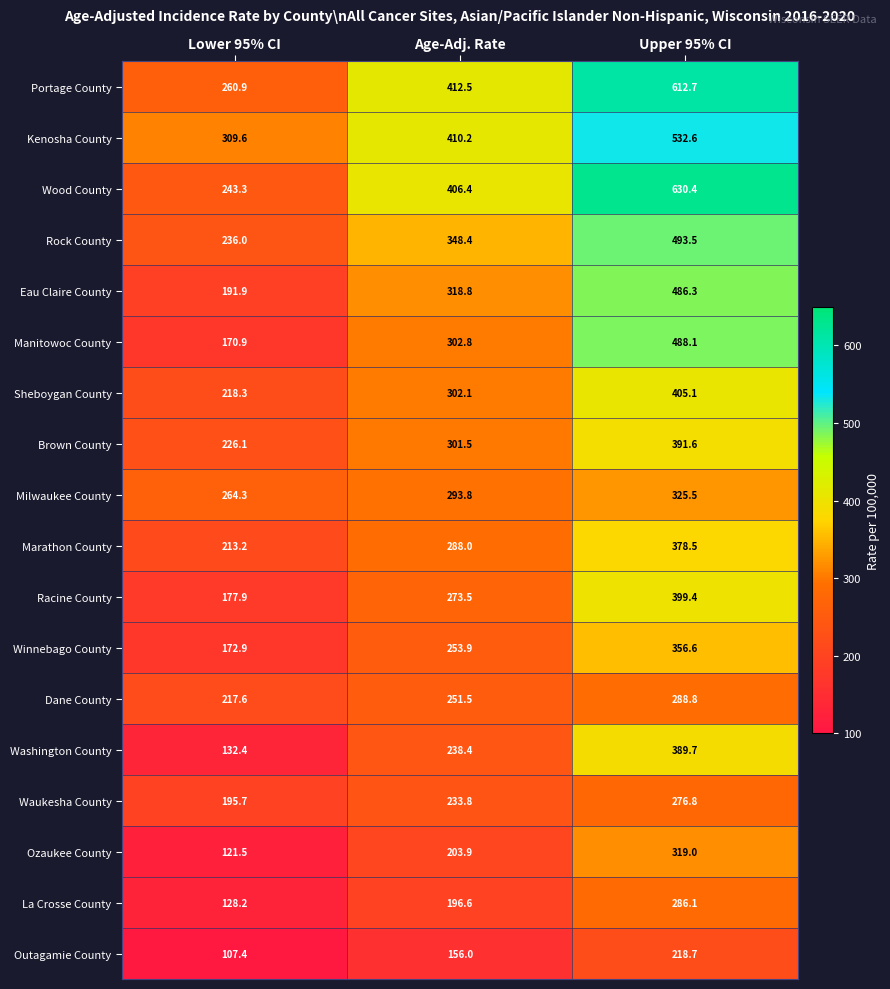

Which series has the largest total across all categories?

Portage County